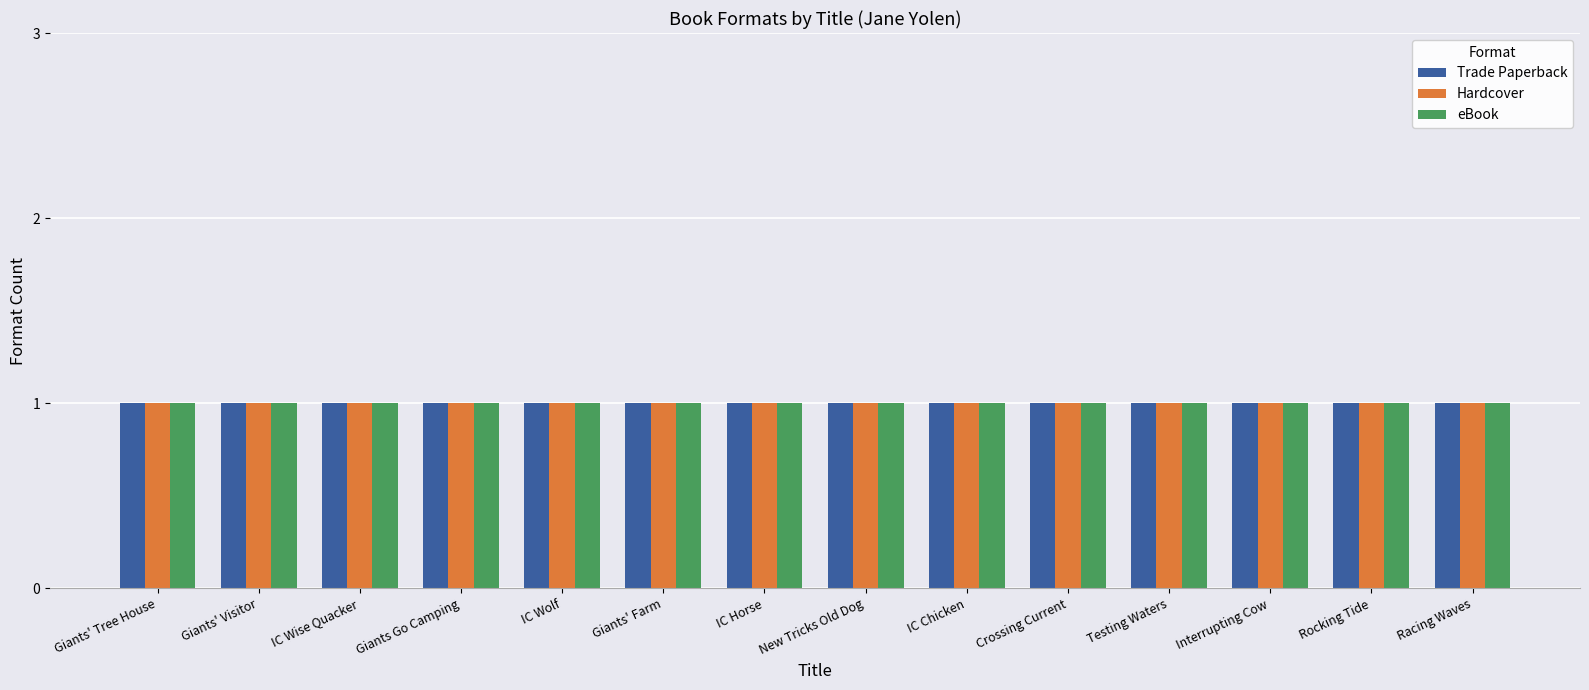

At which label is eBook closest to 178060369?

Giants Tree House